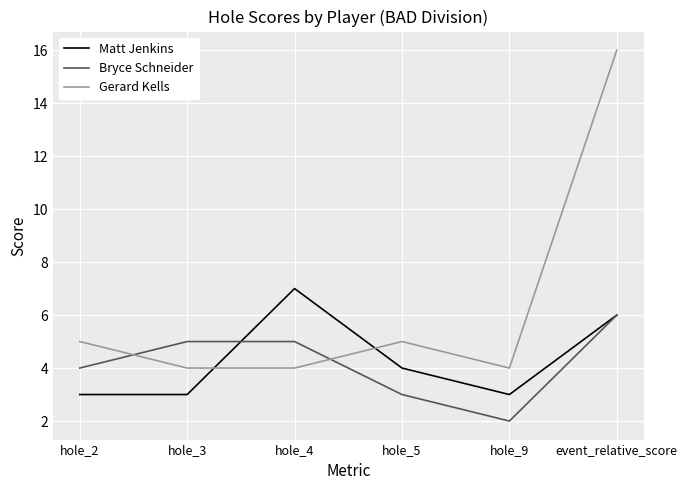

Which category has the highest value across all series?

event_relative_score